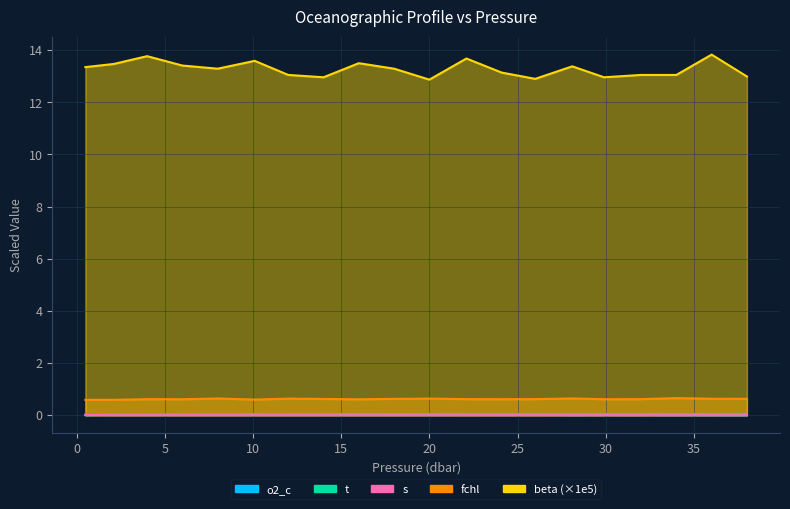

How many positive values does the o2_c series have?

19